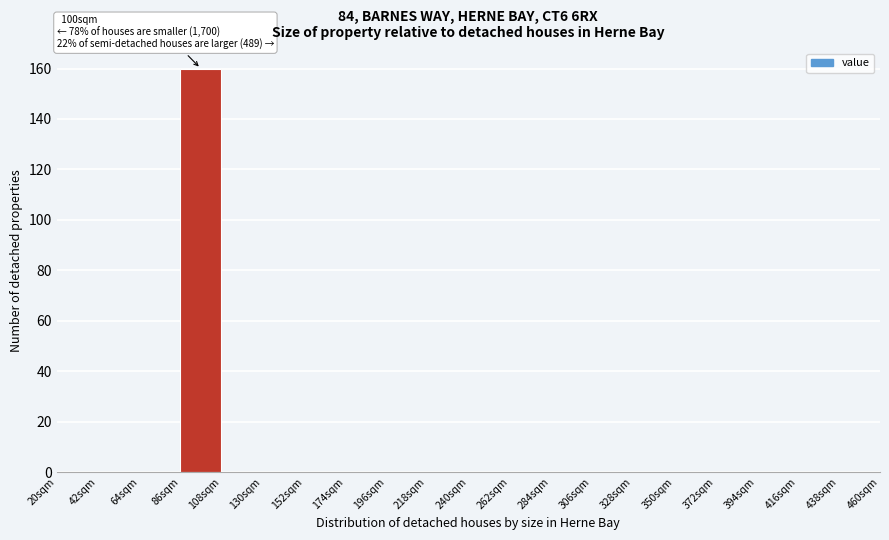

Which range on the x-axis has the tallest bar?

86 to 108